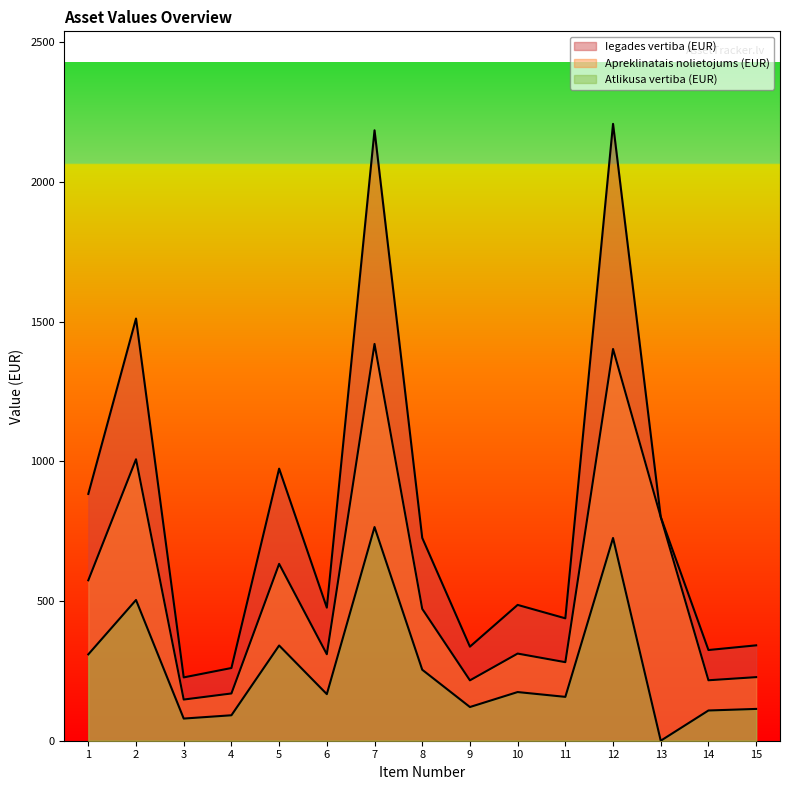

What are all the series names shown in the legend?

Iegades vertiba (EUR), Apreklinatais nolietojums (EUR), Atlikusa vertiba (EUR)